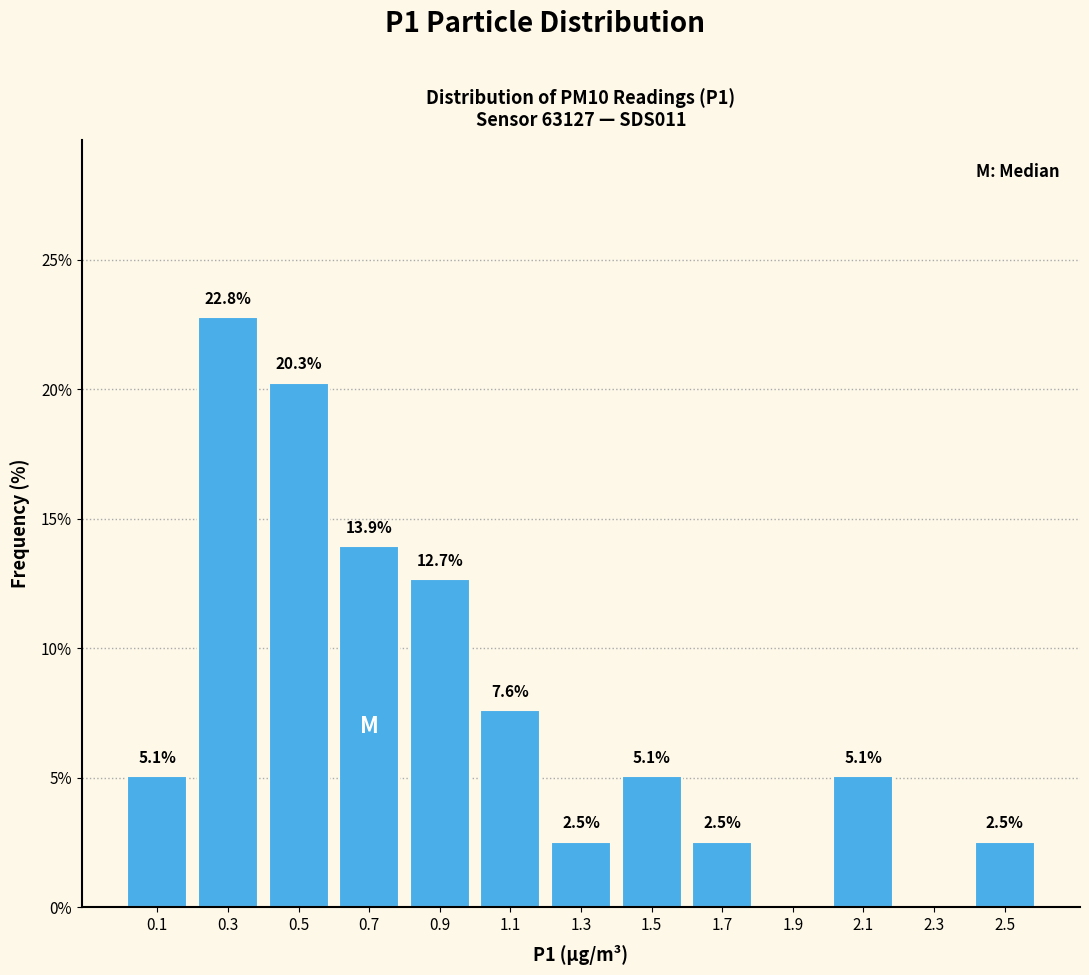

Which range on the x-axis has the tallest bar?

0.2 to 0.4